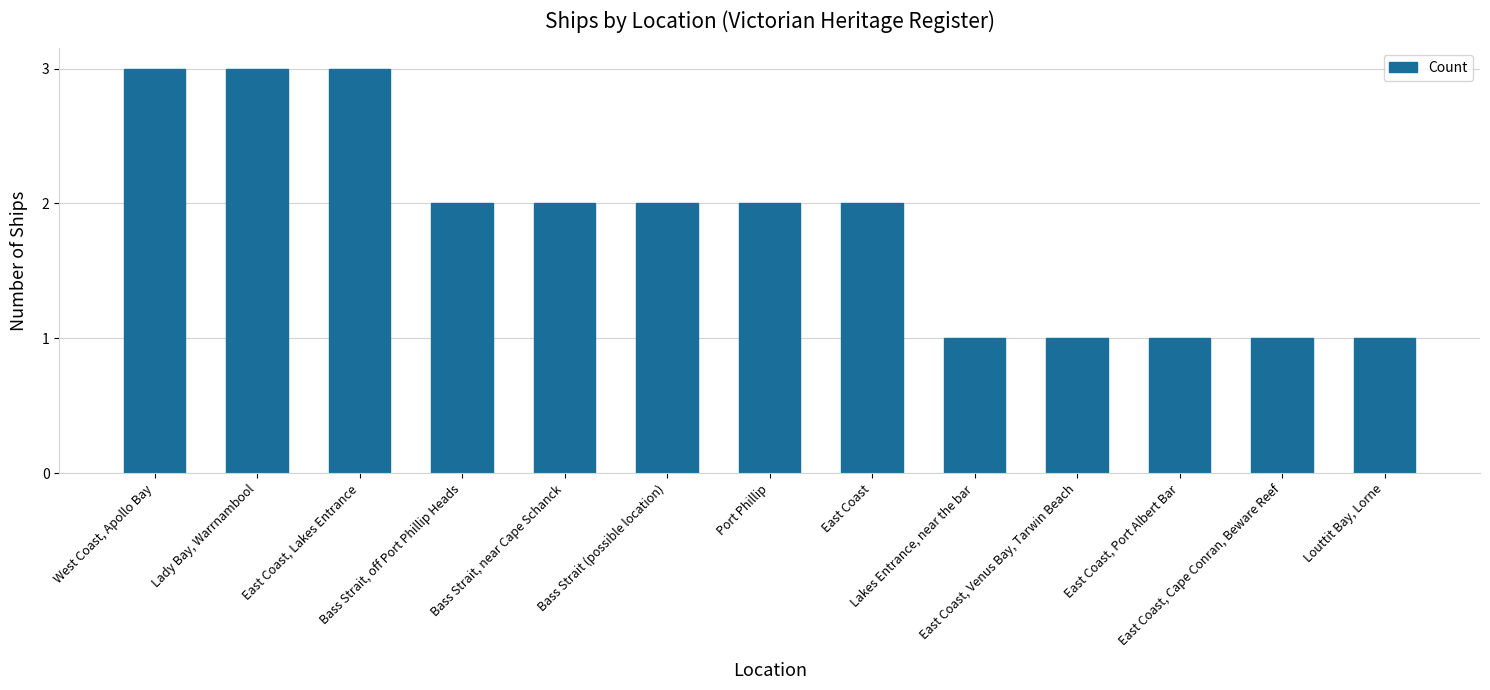

What is the label of the 10th bar from the left?

East Coast, Venus Bay, Tarwin Beach